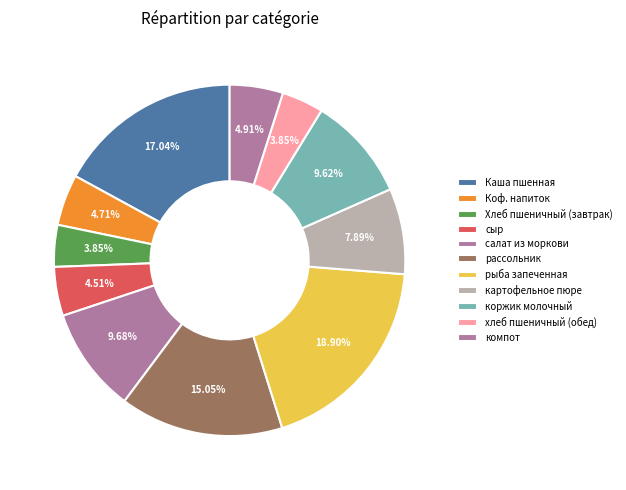

How many slices are in this pie chart?

11